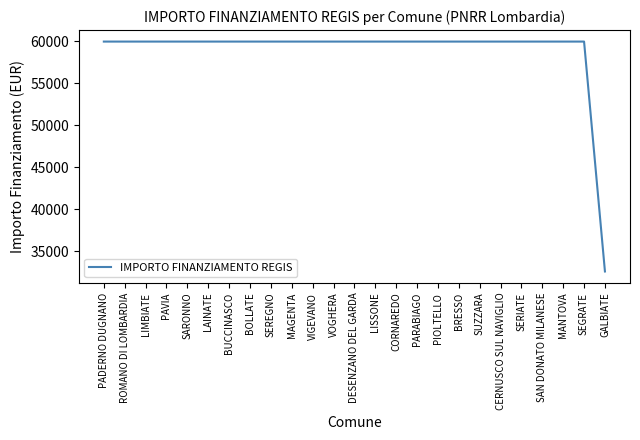

What is the average value?

58871